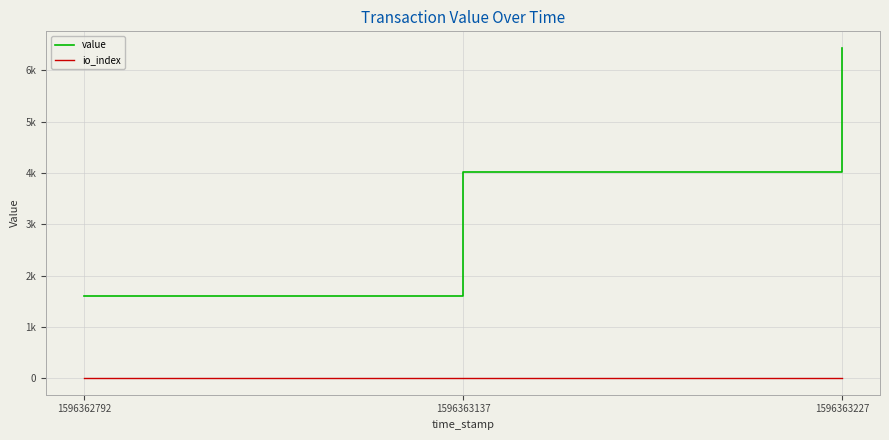

Rank the categories by io_index value from lowest to highest.

1596362792, 1596363137, 1596363227